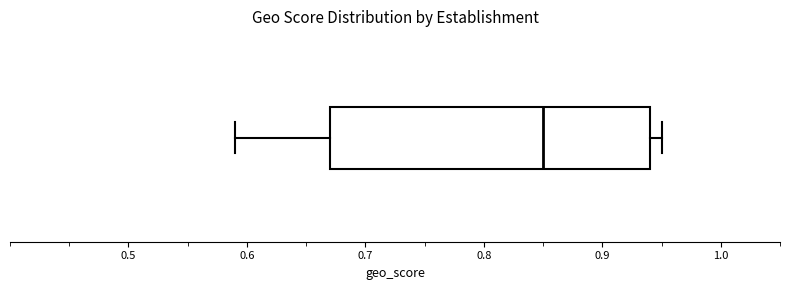

Read this box plot against the x-axis: the position of the median line, the range covered by the box, and the ends of both whiskers. The values are not printed on the chart, so give them approximately, as read against the axis.

median 0.85, box 0.67 to 0.94, whiskers 0.59 to 0.95